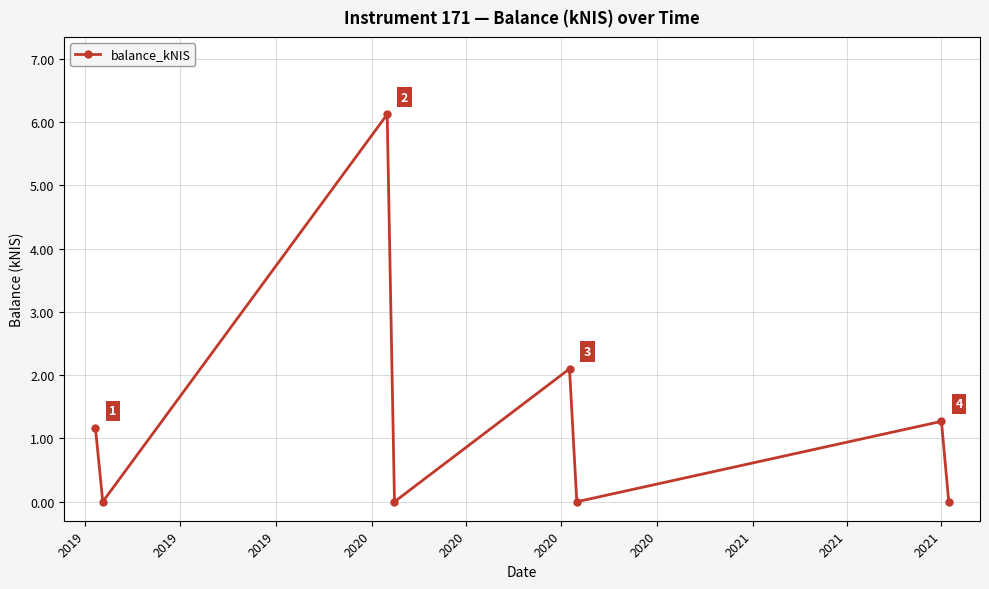

What is the maximum value shown in the chart?

6.1